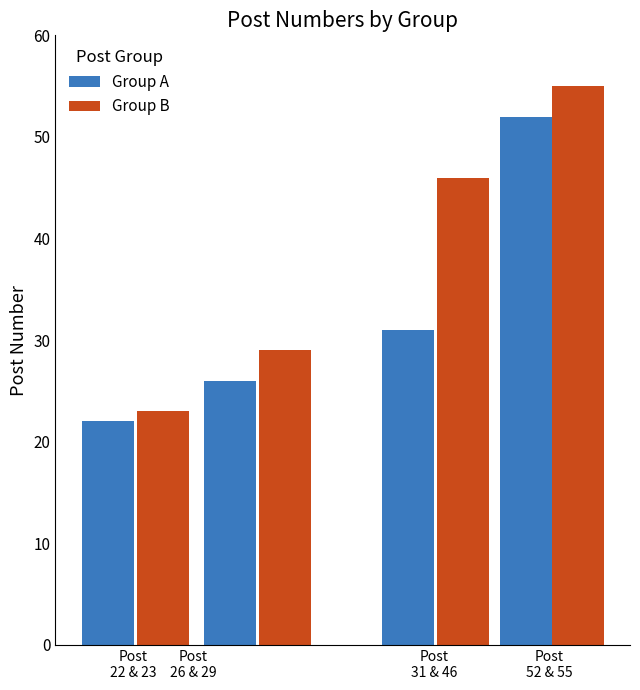

Is it true that the value at Post 52 is 52?

True